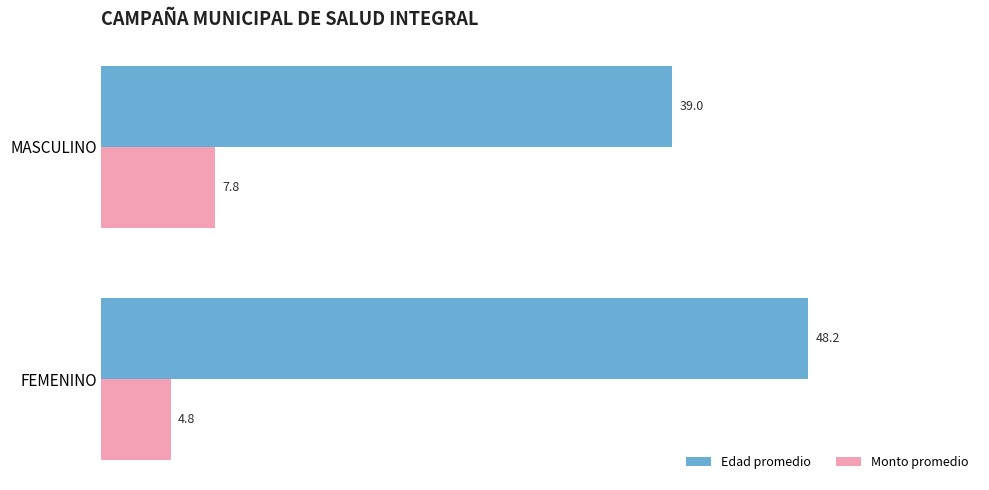

Which series has the largest range (max minus min)?

Edad promedio